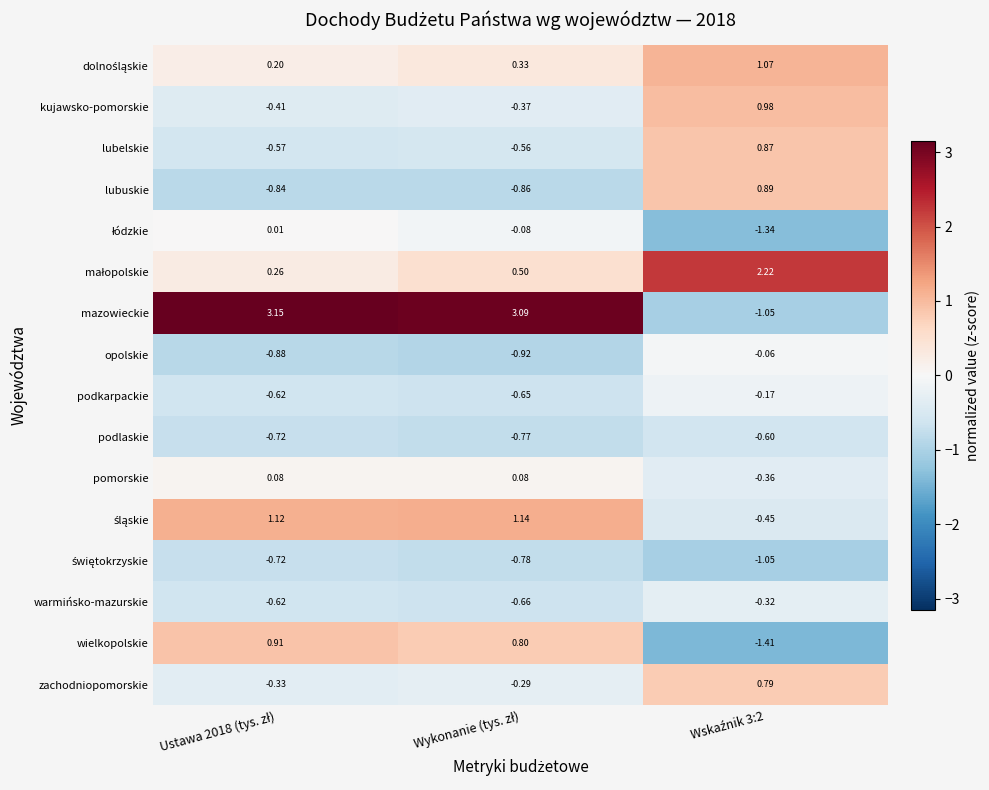

Which series has the largest total across all categories?

mazowieckie